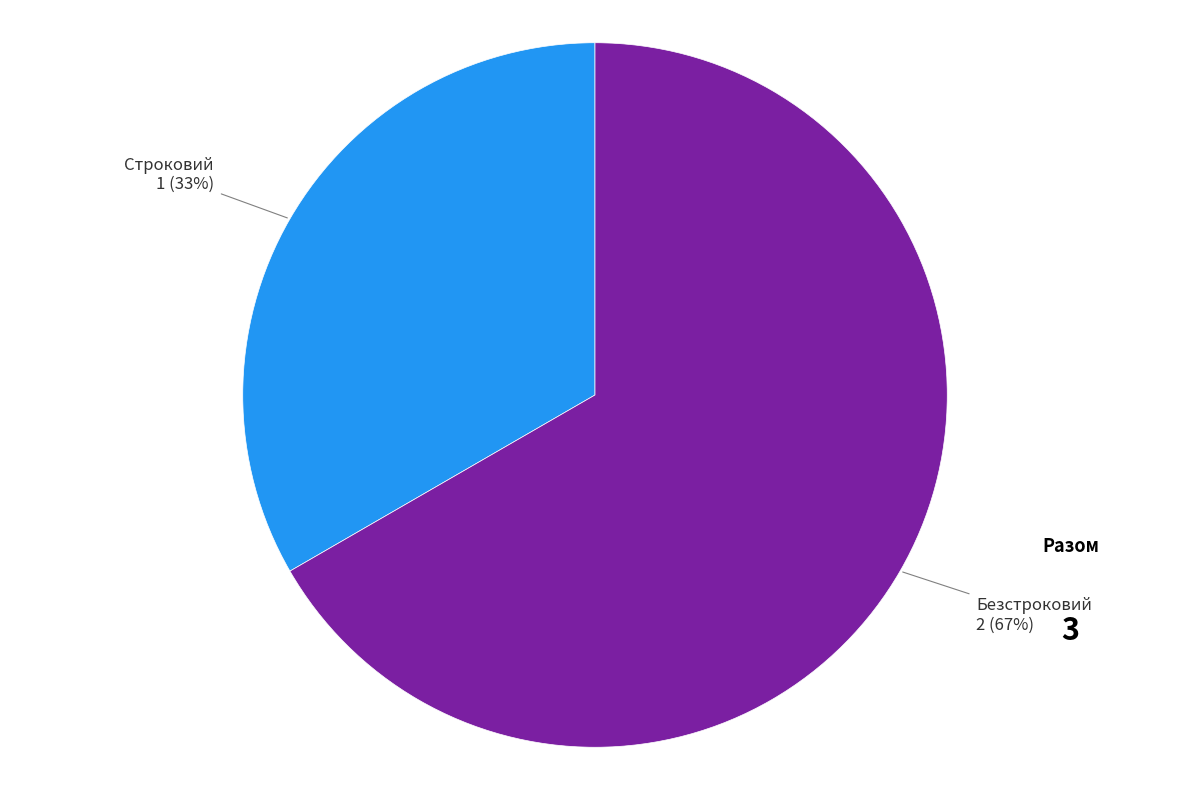

How many segments does this pie chart have?

2